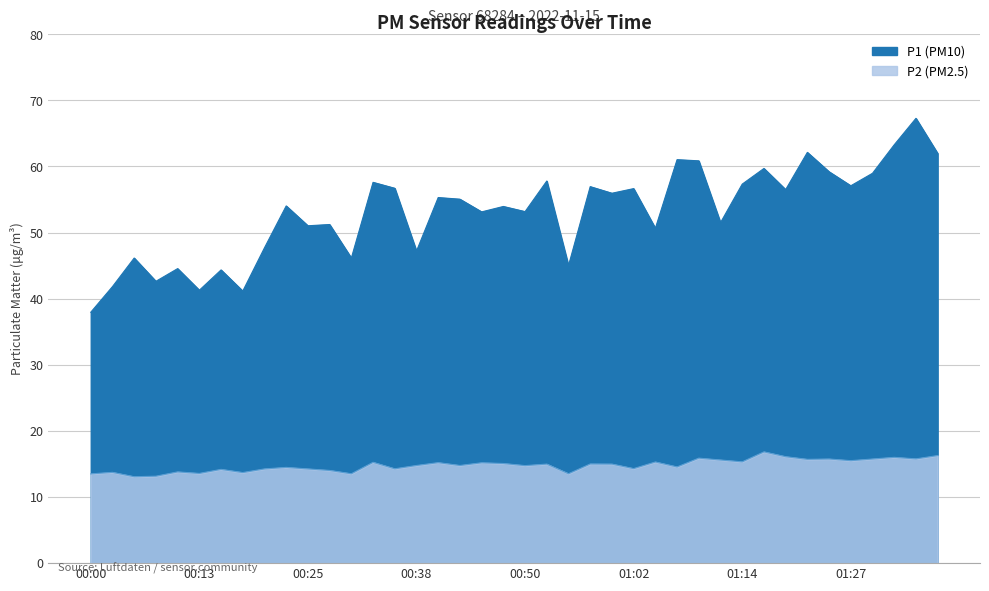

At which label is P1 closest to 52?

01:12